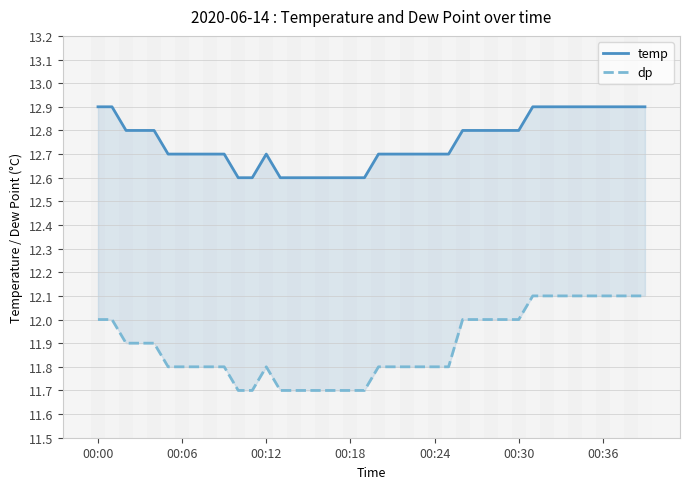

Is the value of dp at 31 greater than the value of temp at 15?

No